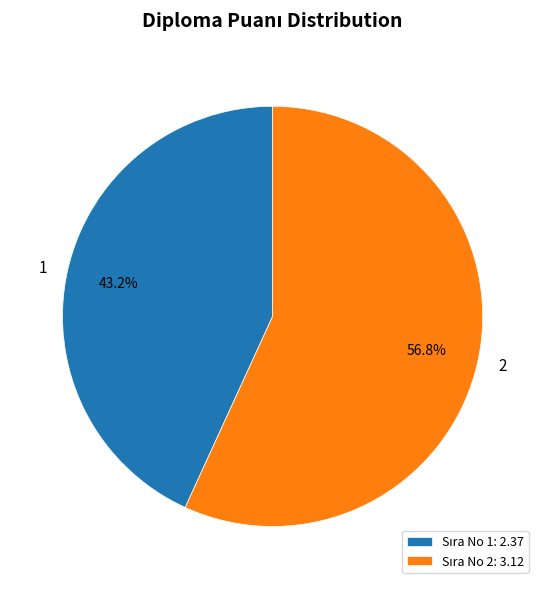

What percentage do 2 and 1 together represent?

100.0%